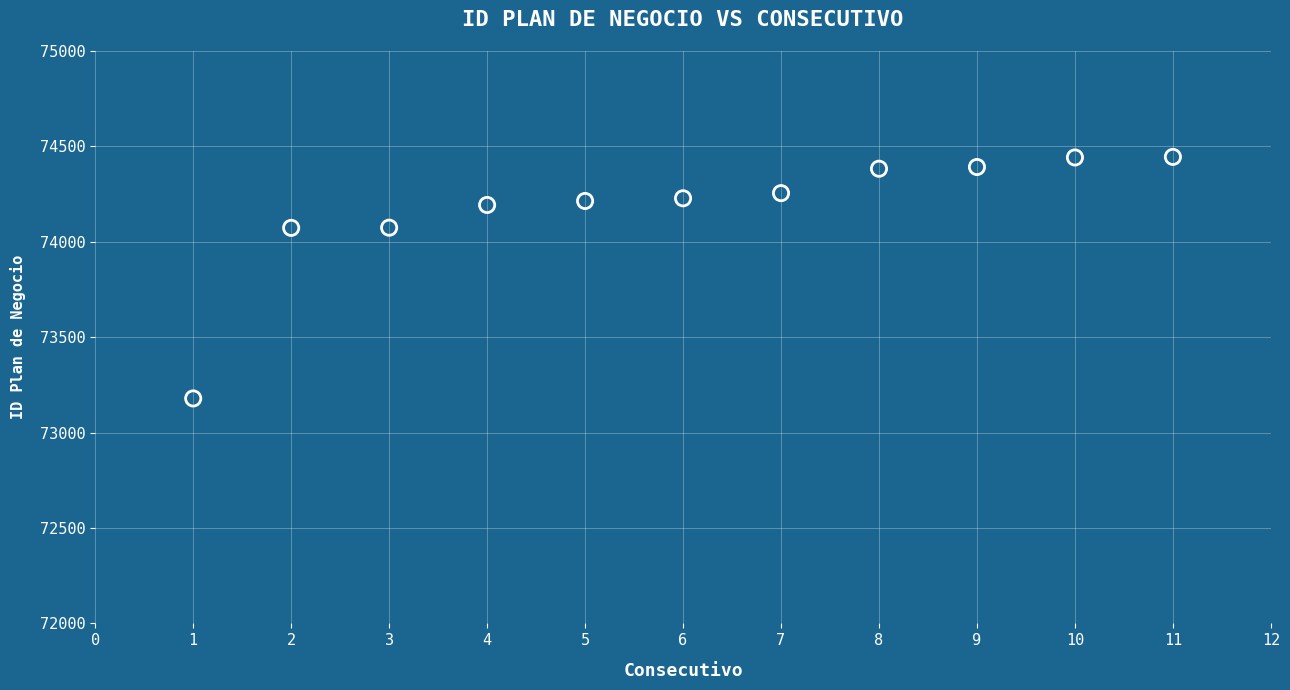

What is the average X value?

6